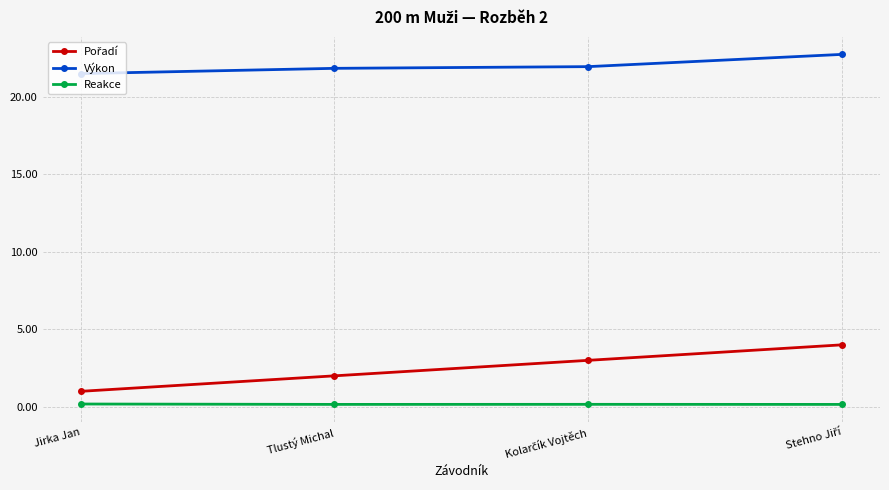

What is the value of the Výkon point at the 4th from the left?

22.7